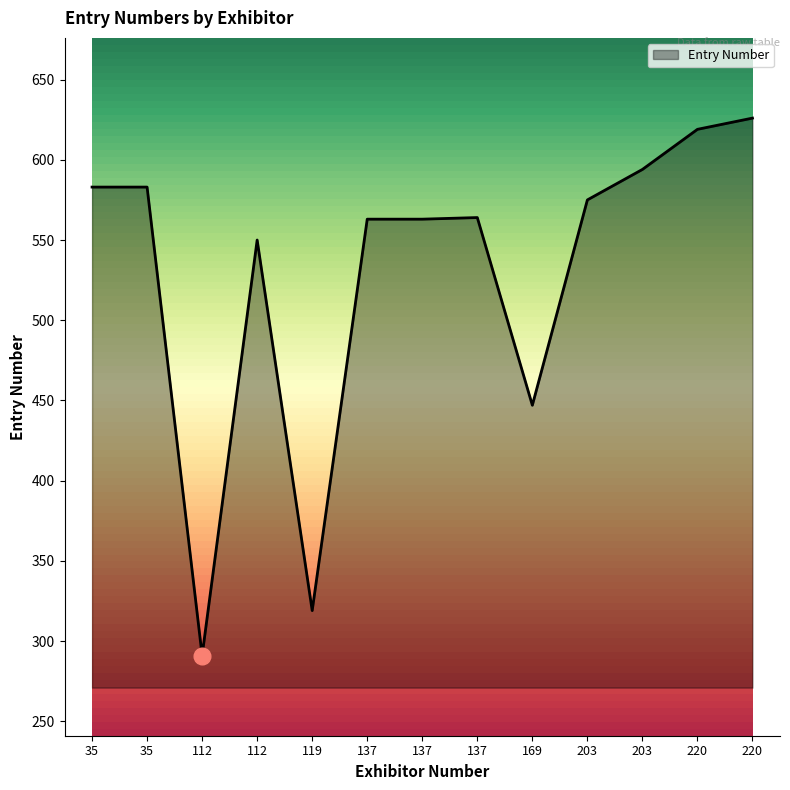

Does the chart have visible grid lines?

No